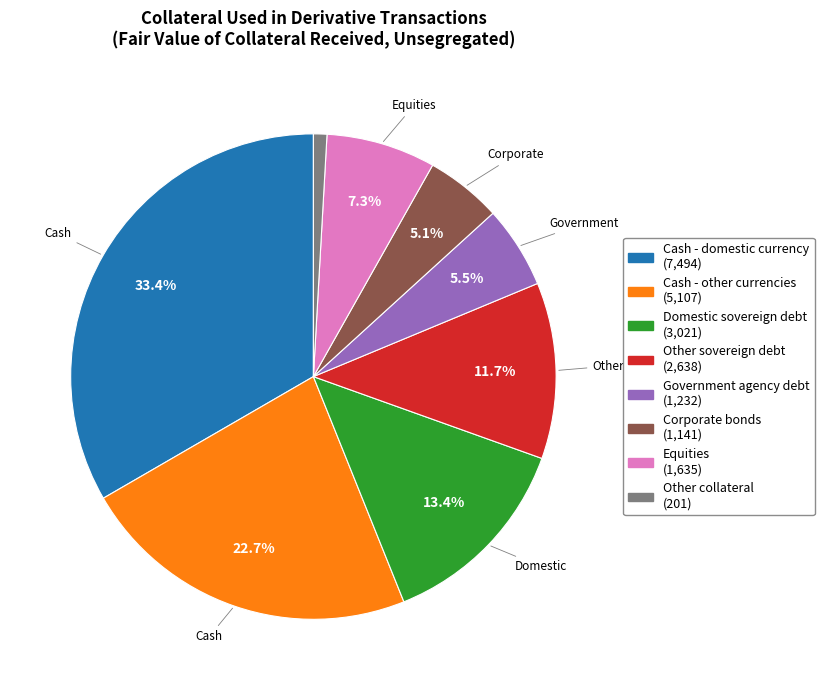

Which slice is the largest?

Cash - domestic currency